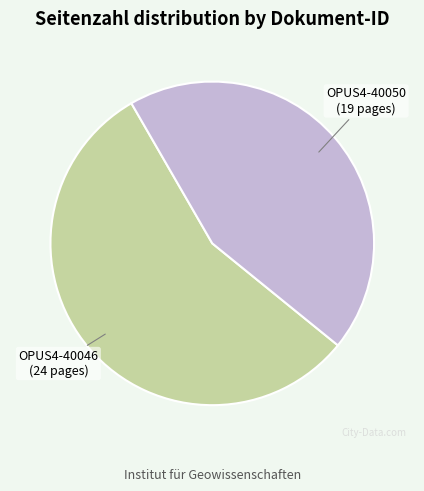

True or false: OPUS4-40050 accounts for 44% of the total.

True